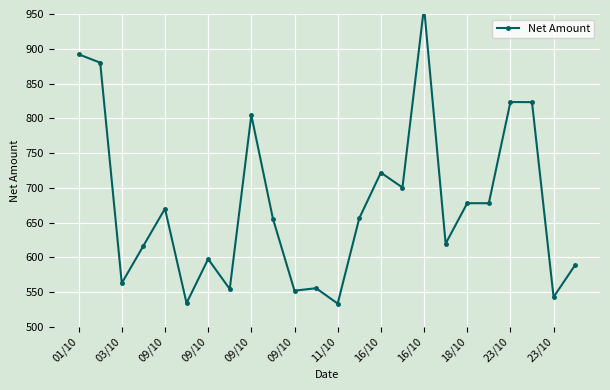

How many data points does each series have?

24